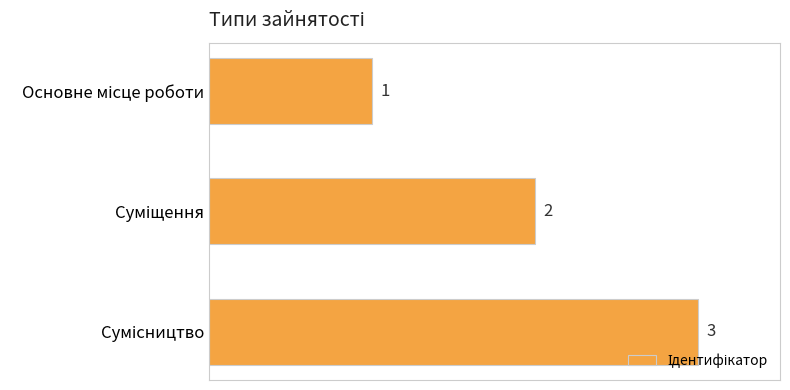

What is the average value?

2